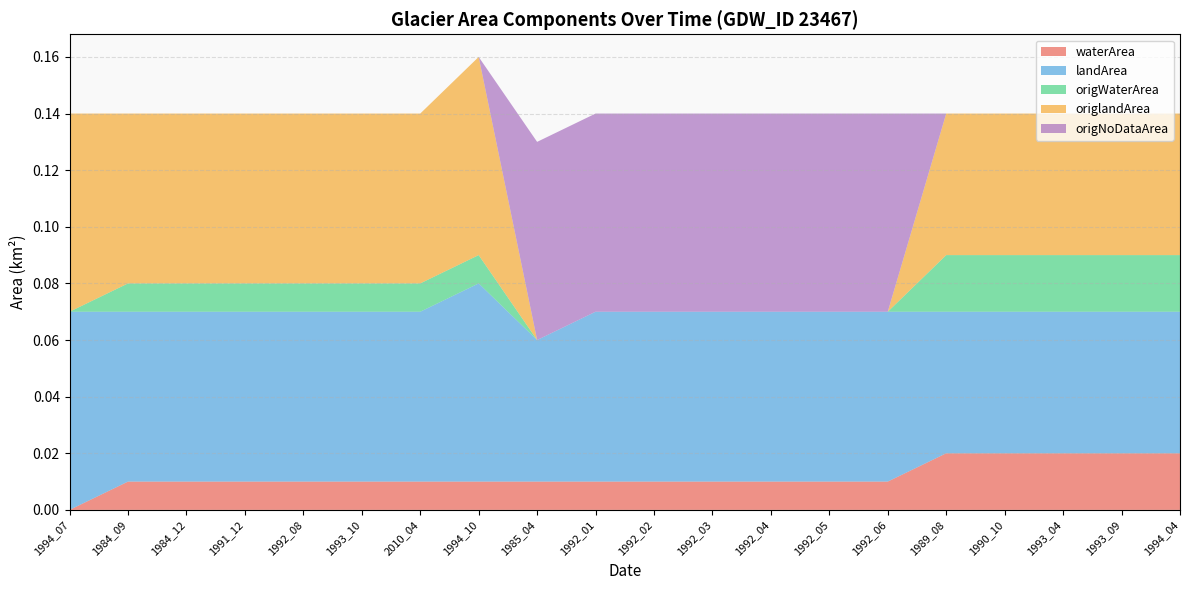

Reading left to right, transcribe all the data shown in this chart.

waterArea: 0.0	0.0	0.0	0.0	0.0	0.0	0.0	0.0	0.0	0.0	0.0	0.0	0.0	0.0	0.0	0.0	0.0	0.0	0.0	0.0
landArea: 0.1	0.1	0.1	0.1	0.1	0.1	0.1	0.1	0.1	0.1	0.1	0.1	0.1	0.1	0.1	0.1	0.1	0.1	0.1	0.1
origWaterArea: 0.0	0.0	0.0	0.0	0.0	0.0	0.0	0.0	0.0	0.0	0.0	0.0	0.0	0.0	0.0	0.0	0.0	0.0	0.0	0.0
origlandArea: 0.1	0.1	0.1	0.1	0.1	0.1	0.1	0.1	0.0	0.0	0.0	0.0	0.0	0.0	0.0	0.1	0.1	0.1	0.1	0.1
origNoDataArea: 0.0	0.0	0.0	0.0	0.0	0.0	0.0	0.0	0.1	0.1	0.1	0.1	0.1	0.1	0.1	0.0	0.0	0.0	0.0	0.0